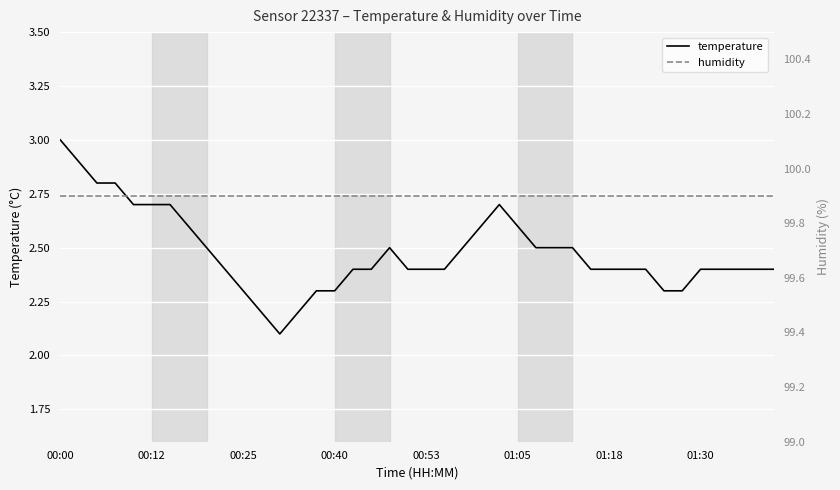

How many categories are shown in the chart?

40